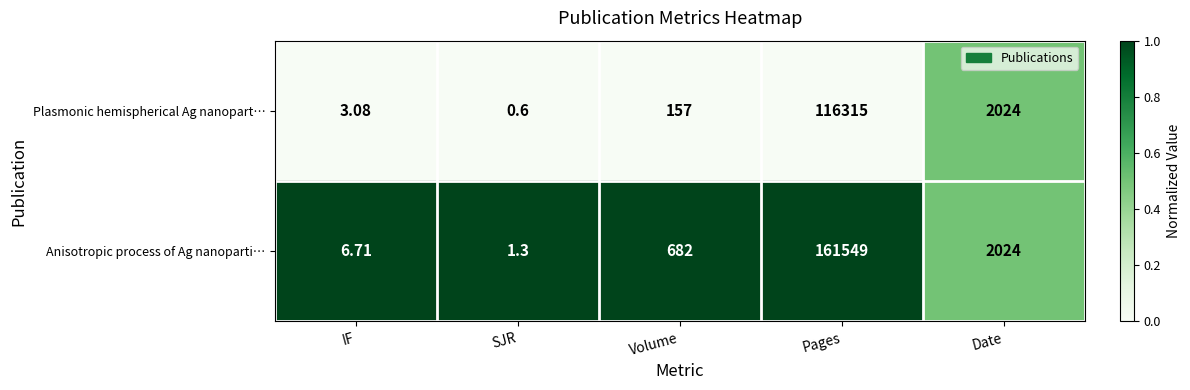

At which category does the chart reach its minimum across all series?

SJR